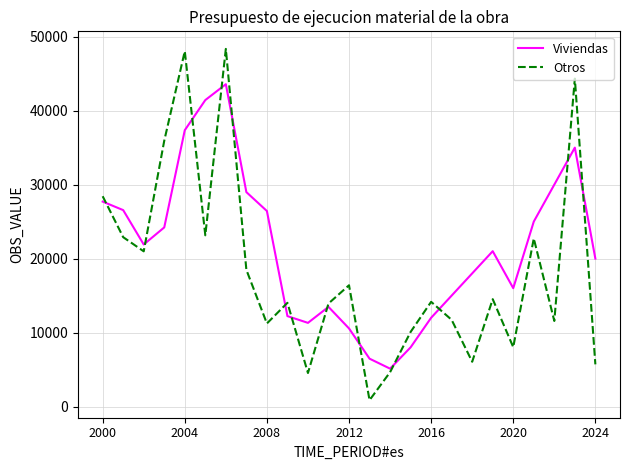

What is the maximum value for Viviendas?

43574.1